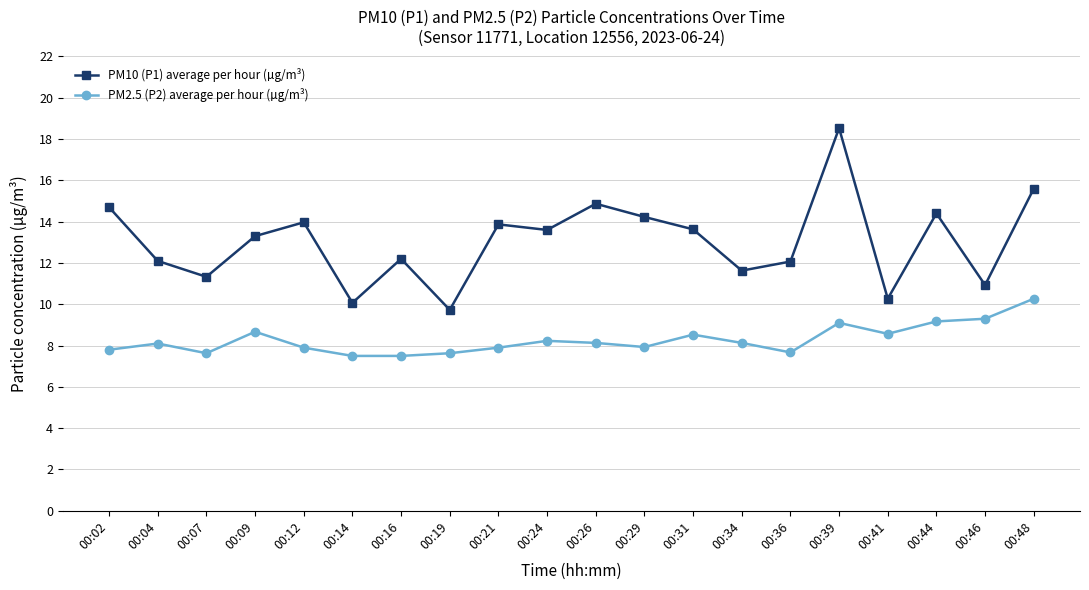

Is it true that PM2.5 (P2) average per hour (µg/m³) equals 9.2 at 00:44?

True